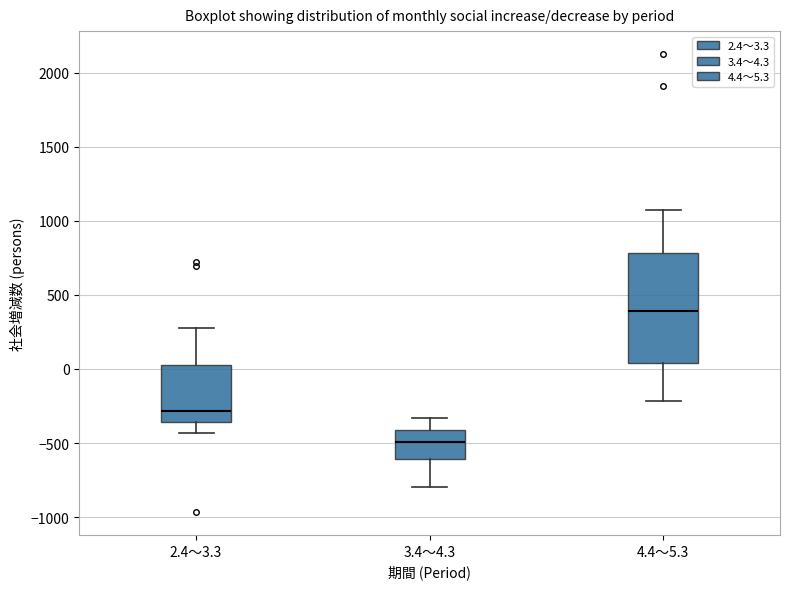

Reading left to right, read every box against the y-axis: the position of its median line, the range the box covers, and the ends of its whiskers. The values are not printed on the chart, so give them approximately, as read against the axis.

2.4～3.3: median -300, box -350 to 0, whiskers -450 to 300
3.4～4.3: median -500, box -600 to -400, whiskers -800 to -350
4.4～5.3: median 400, box 50 to 800, whiskers -200 to 1050